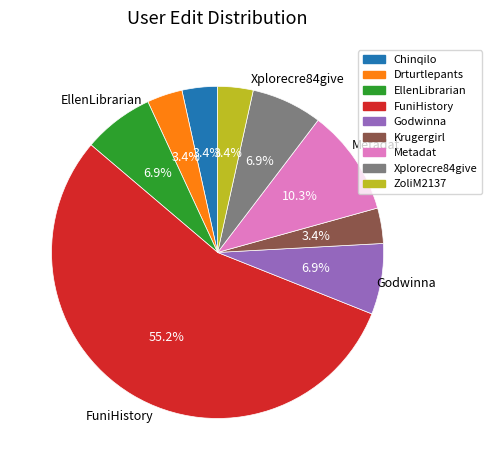

Is the sum of Xplorecre84give and Metadat greater than half?

No